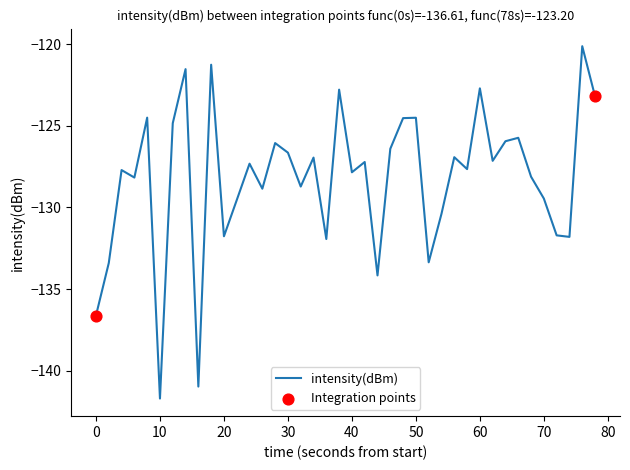

What is the difference between the maximum and minimum values?

21.6